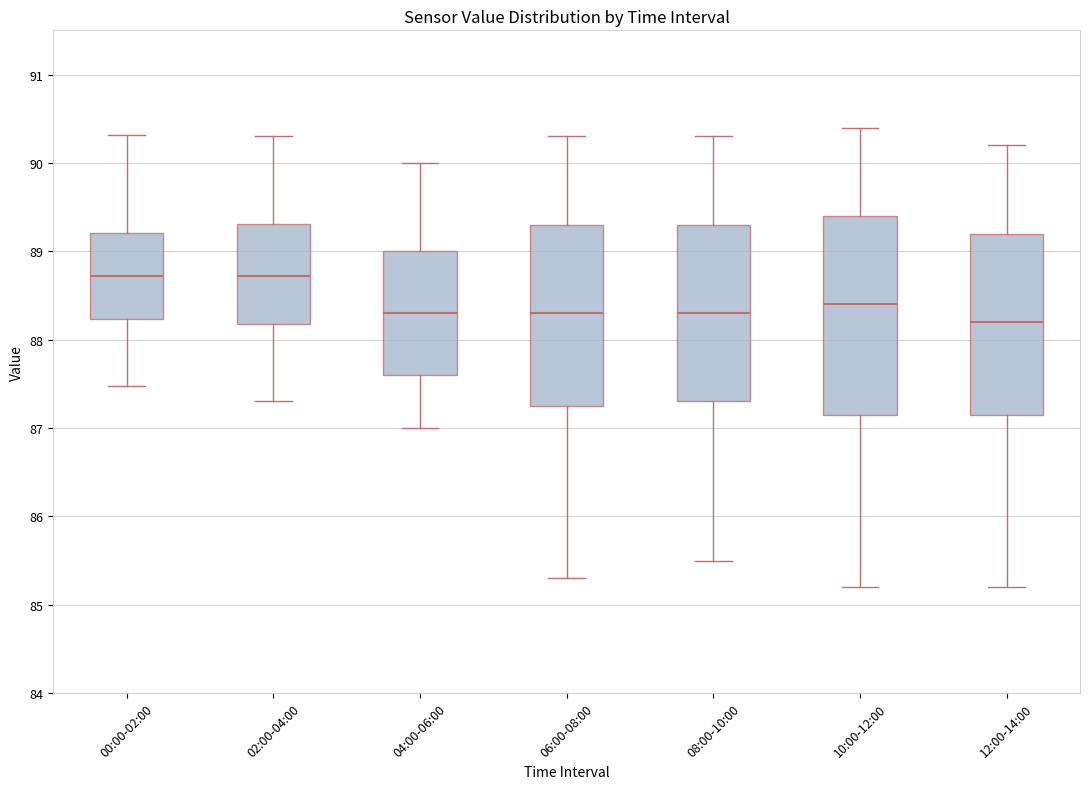

Which box is the tallest, from its lower edge to its upper edge?

10:00-12:00